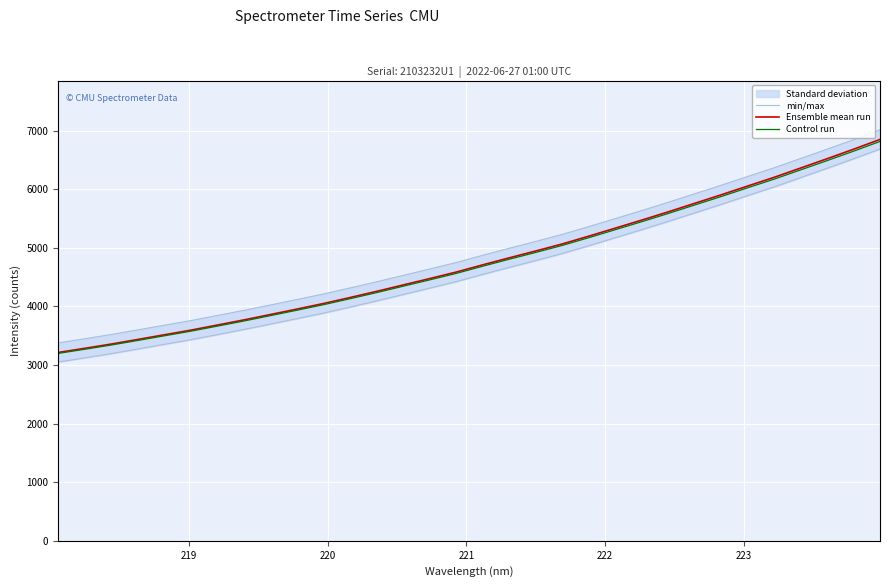

What is the lowest value of the Ensemble mean run series?

3215.2